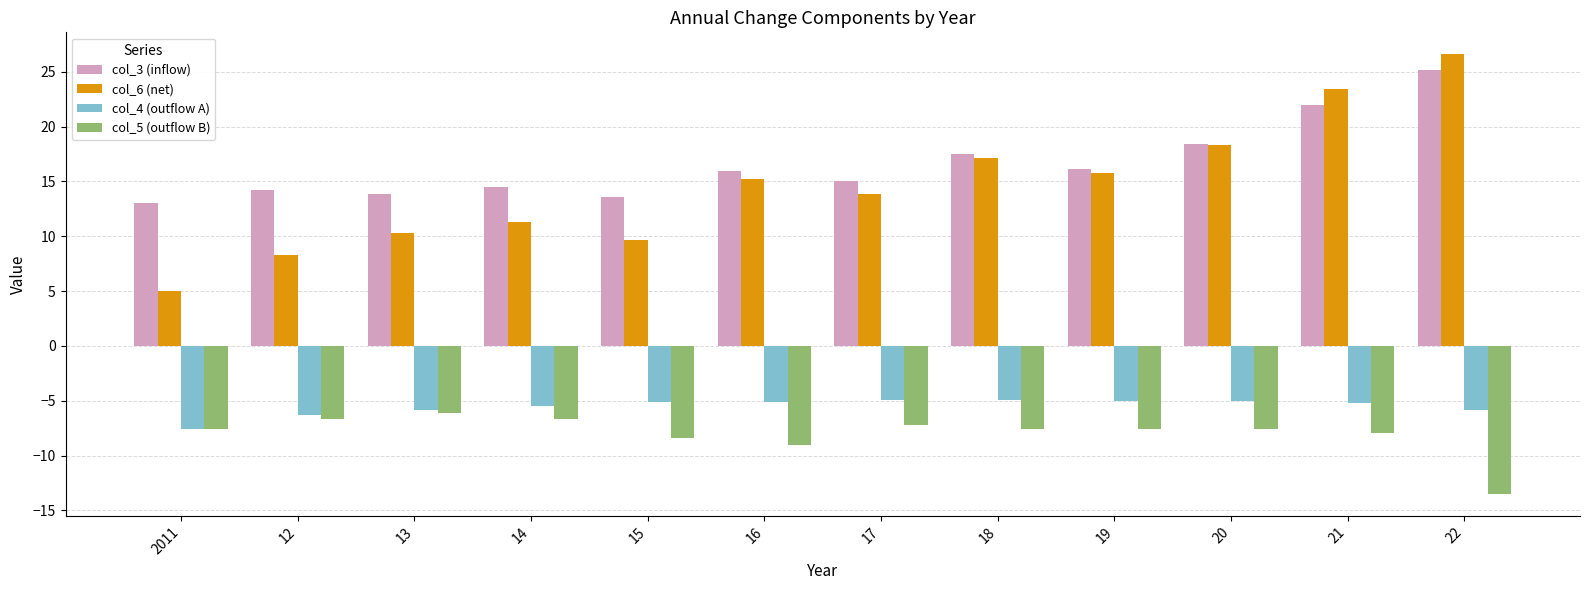

Which category has the lowest value across all series?

22